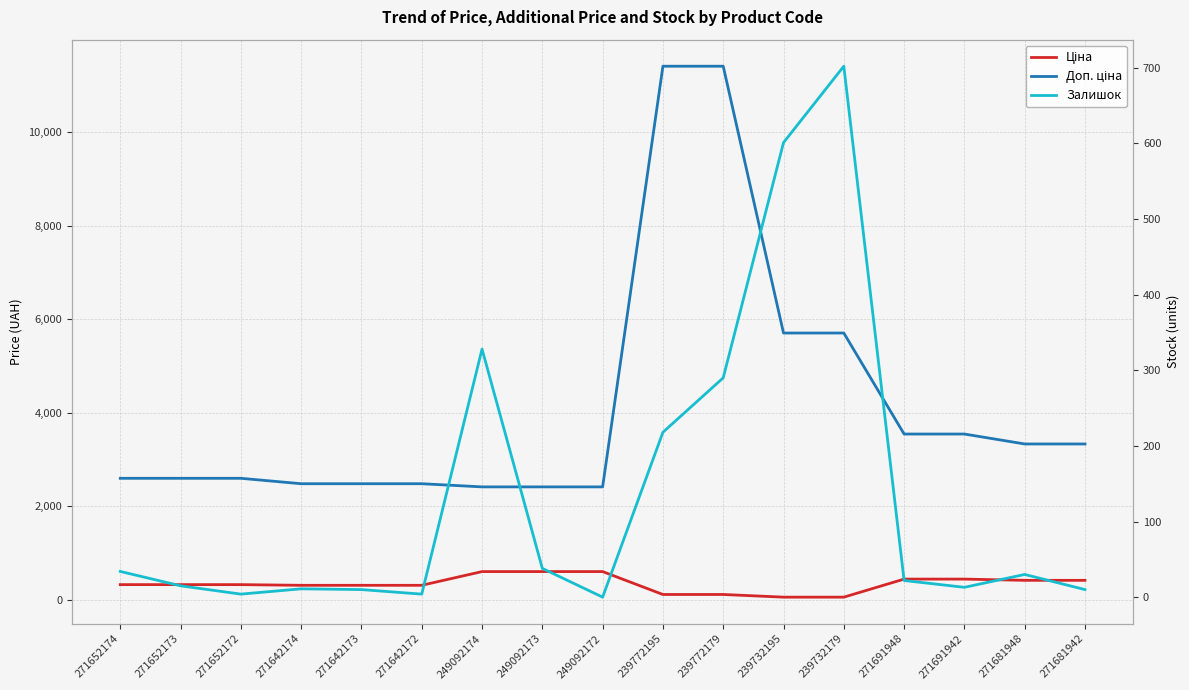

True or false: Доп. ціна has a value of 2598.3 at 271652172.

True